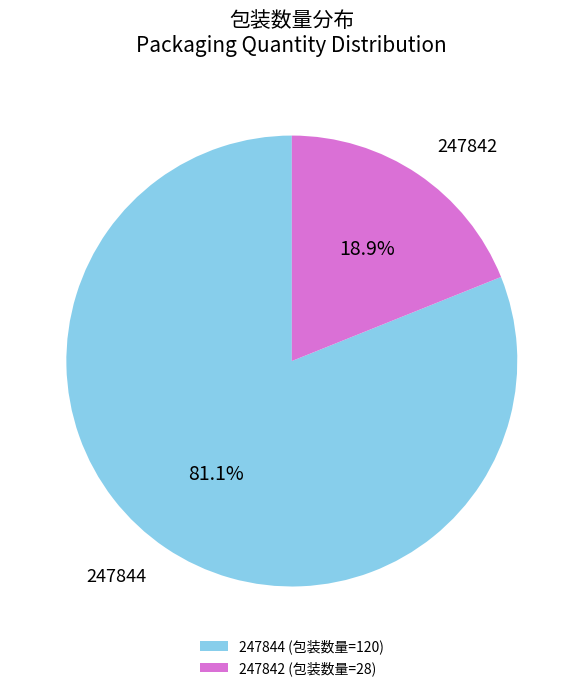

What is the ratio of the value at 247842 to the value at 247844?

0.2